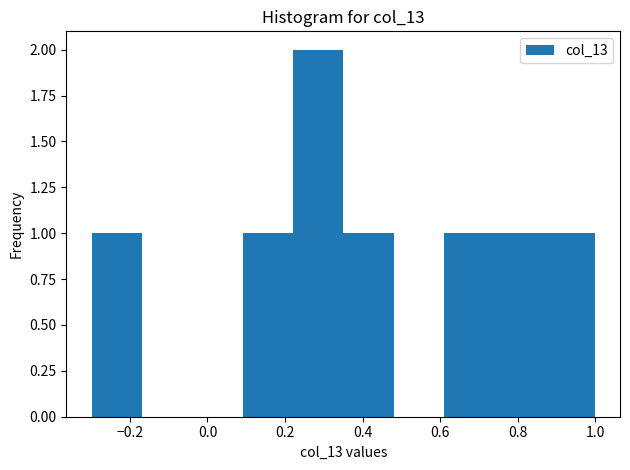

Reading left to right, transcribe this chart: for each bar, give the range it covers on the x-axis and its height. Neither the bar edges nor the heights are printed on the chart, so give them approximately, as read against the axes.

-0.30 to -0.16: 1
-0.16 to -0.04: 0
-0.04 to 0.10: 0
0.10 to 0.22: 1
0.22 to 0.36: 2
0.36 to 0.48: 1
0.48 to 0.60: 0
0.60 to 0.74: 1
0.74 to 0.86: 1
0.86 to 1.00: 1